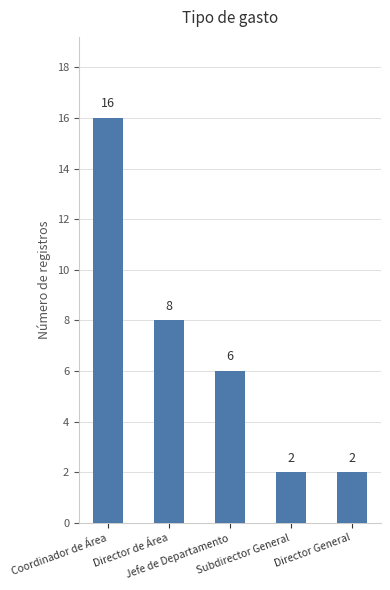

Reading right to left, what are all the values shown in this chart?

2	2	6	8	16